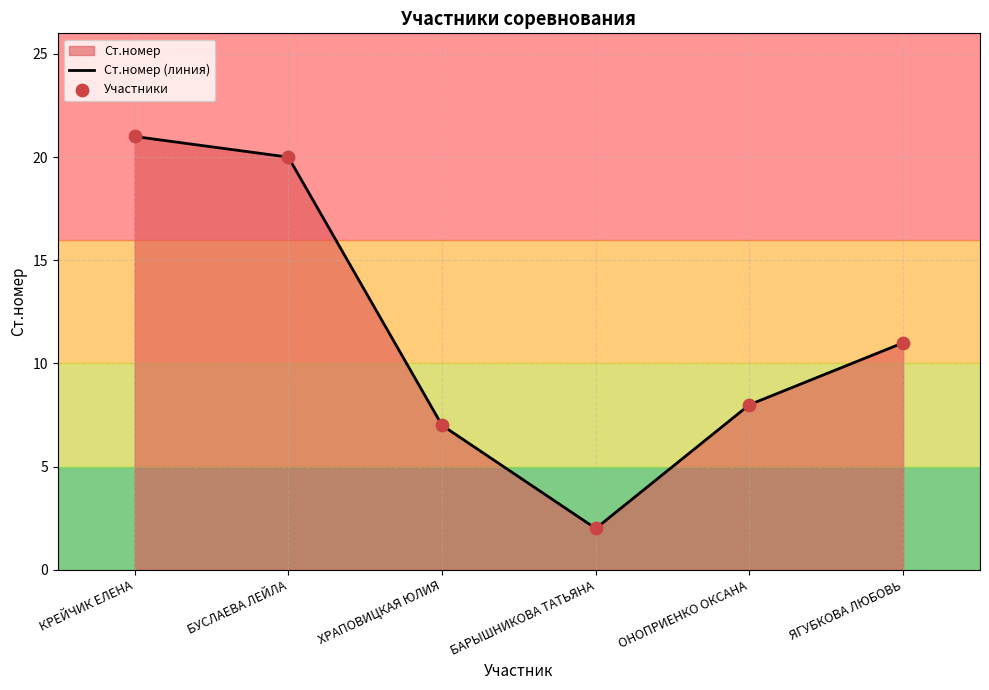

At how many categories does at least one series exceed 8?

3